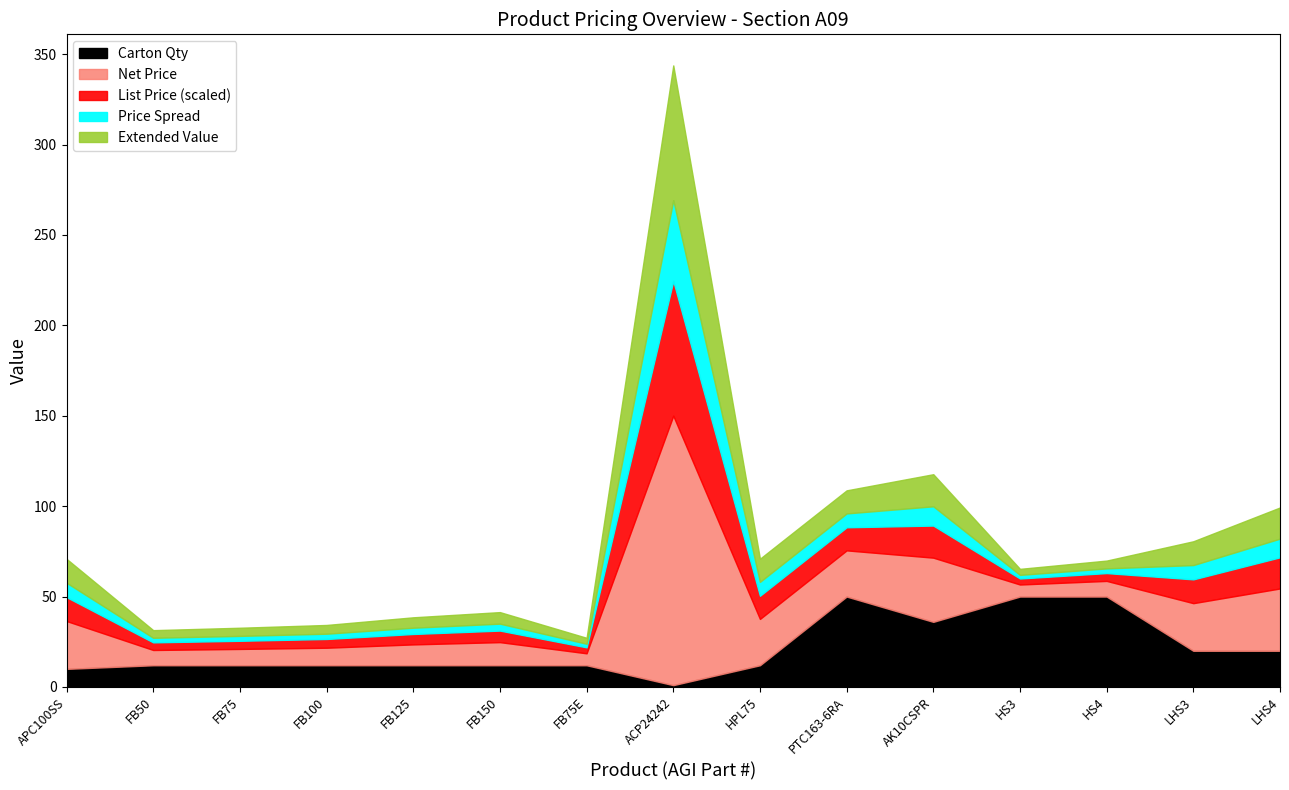

What is the average value of the Carton Qty series?

21.4